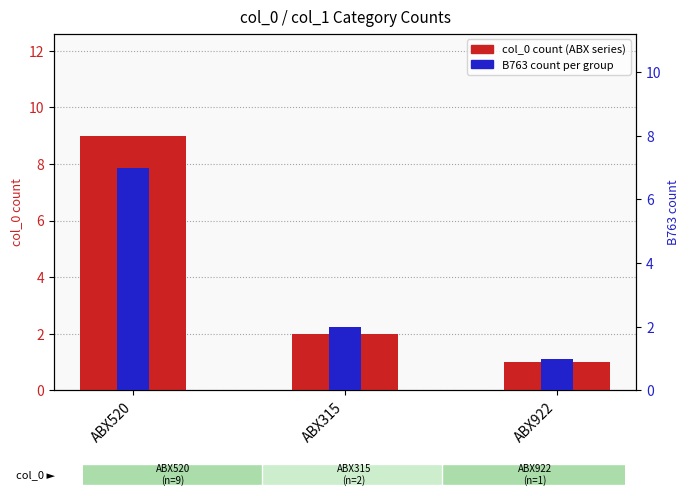

Rank the series by their average value, from lowest to highest.

B763 count, col_0 count